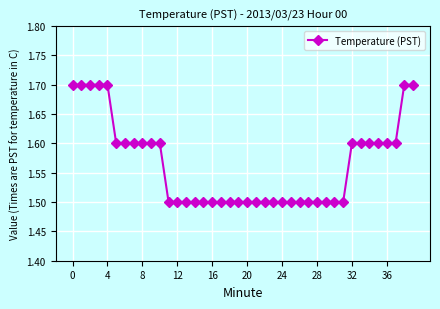

What is the average value?

1.6